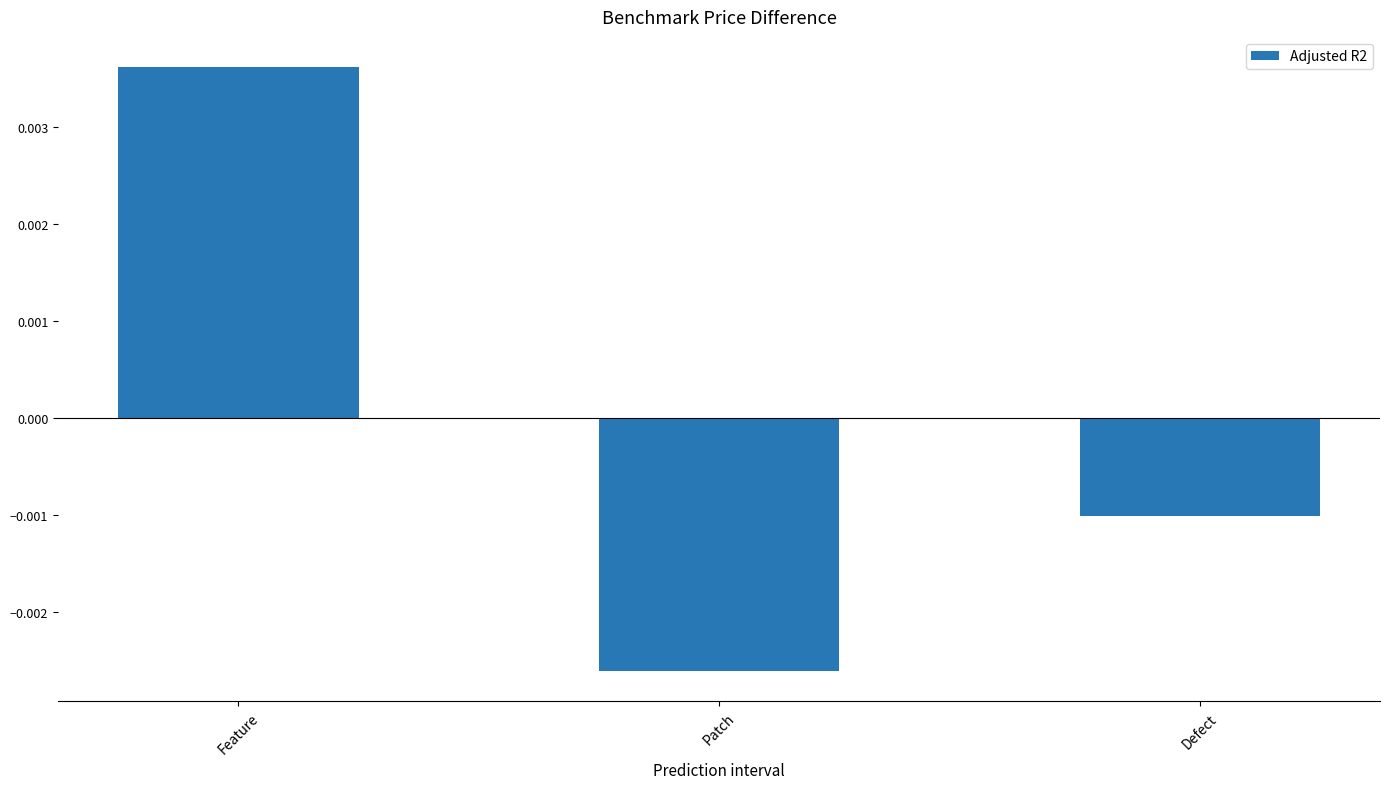

Where is the data nearest to the value 0?

Defect